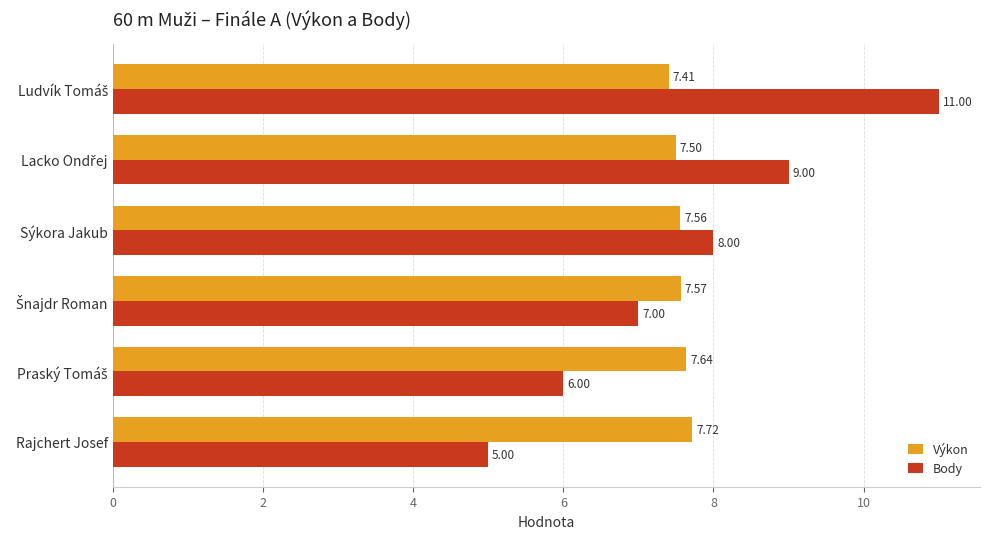

What is the average value of the Body series?

7.7